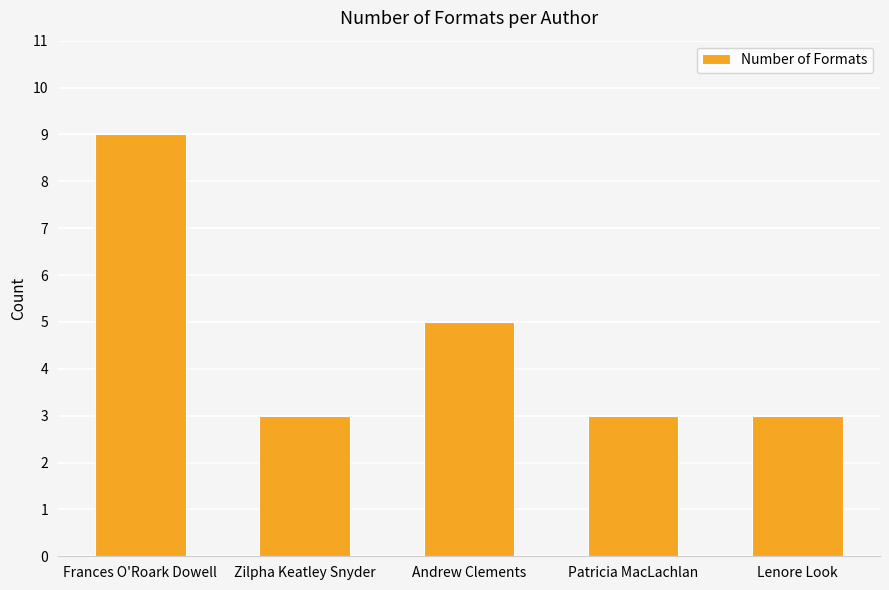

What position from the right is Zilpha Keatley Snyder?

4